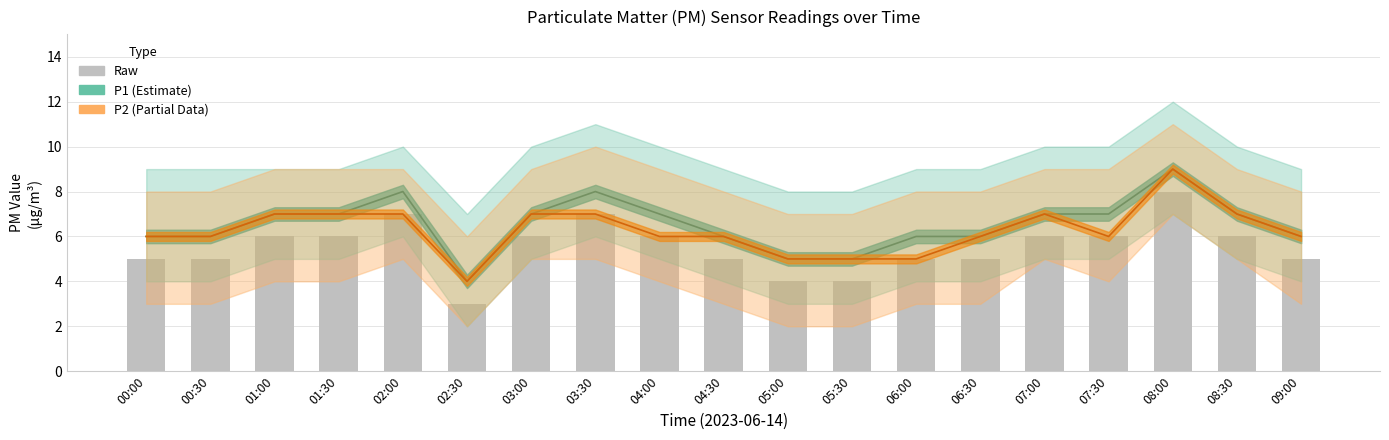

What is the maximum value for P1 (Estimate)?

9